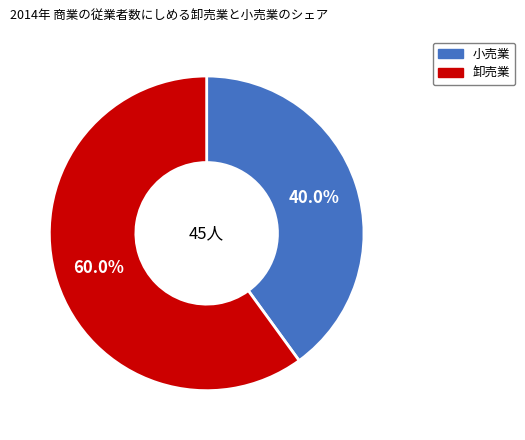

Does any single category account for the majority?

Yes